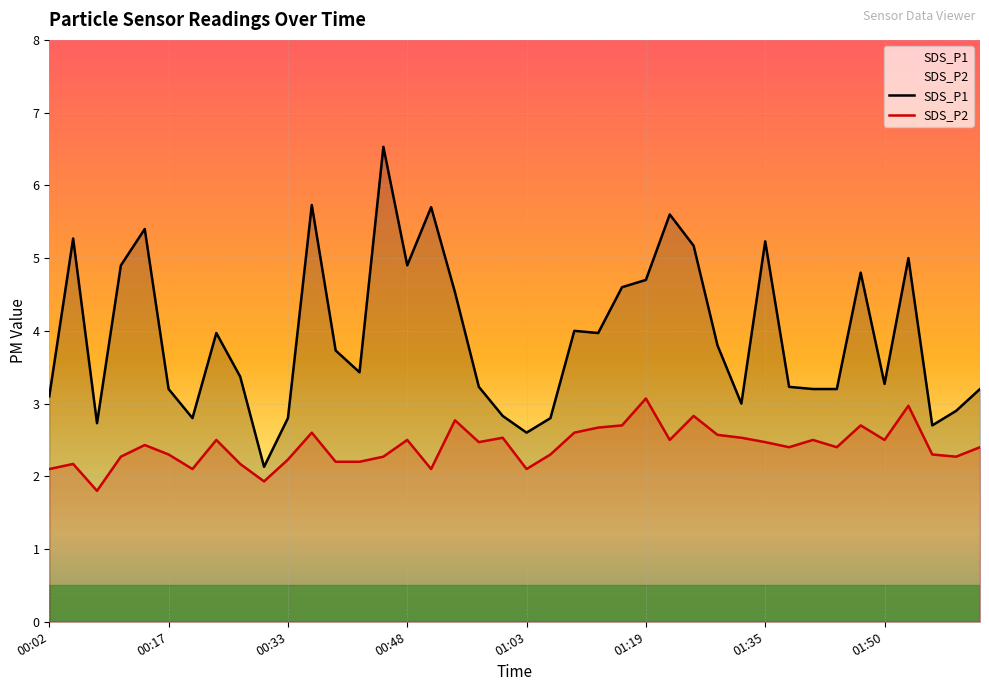

What position from the right is 01:32?

11